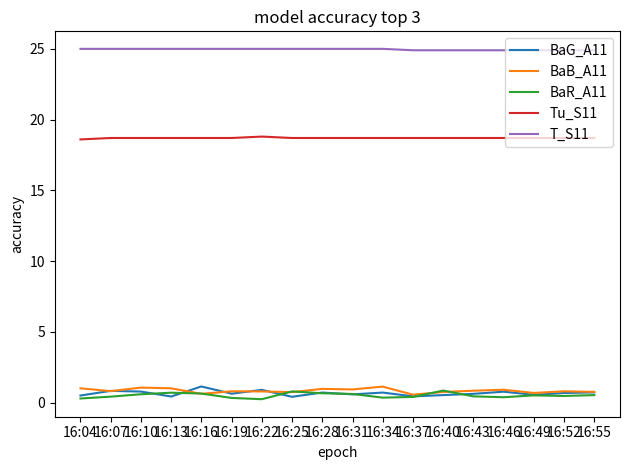

Count the BaG_A11 values in the range 0 to 1.

17